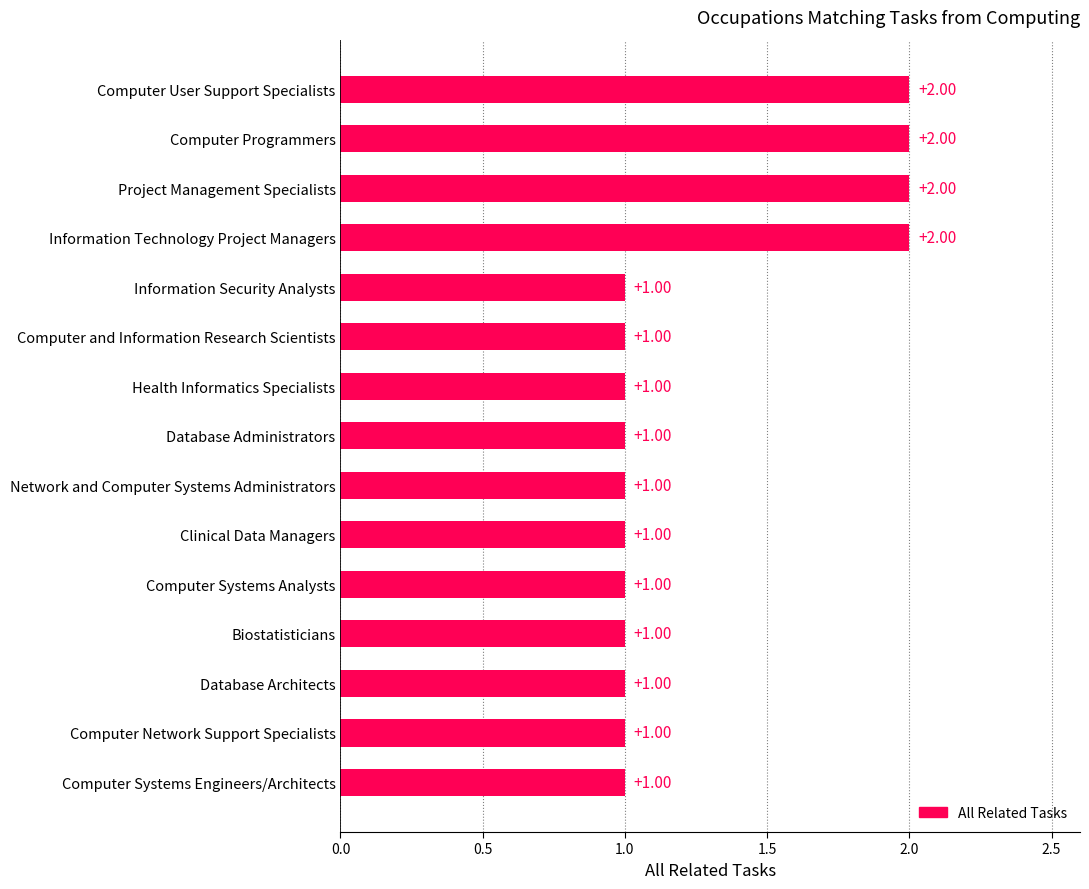

What is the ratio of the value at Health Informatics Specialists to the value at Information Technology Project Managers?

0.5